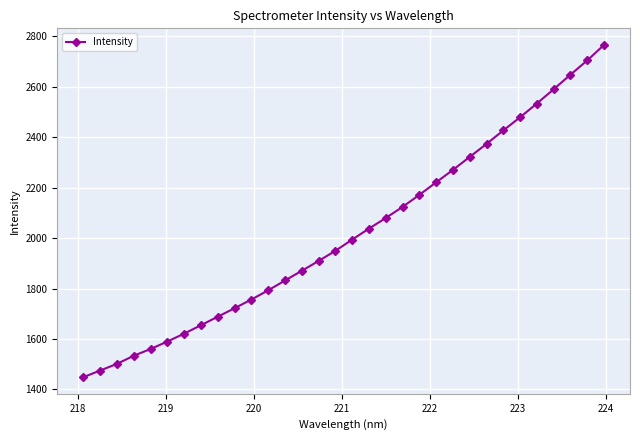

Reading right to left, extract all data points from this chart.

2766.0	2704.5	2647.9	2590.3	2533.7	2479.2	2427.0	2373.6	2322.0	2270.6	2221.2	2171.6	2123.8	2079.7	2037.7	1994.1	1949.6	1909.4	1870.5	1831.9	1792.9	1756.4	1721.9	1688.4	1654.5	1621.2	1589.8	1560.1	1533.3	1501.3	1474.8	1448.3